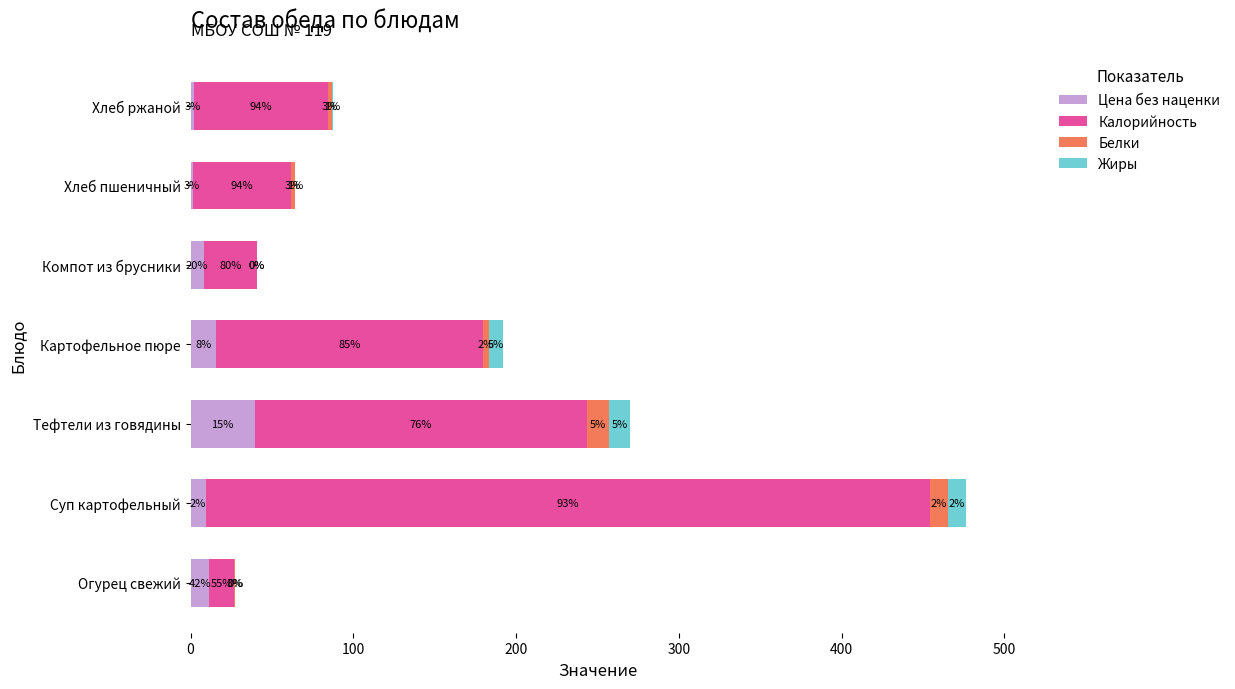

Which series has the largest total across all categories?

Калорийность